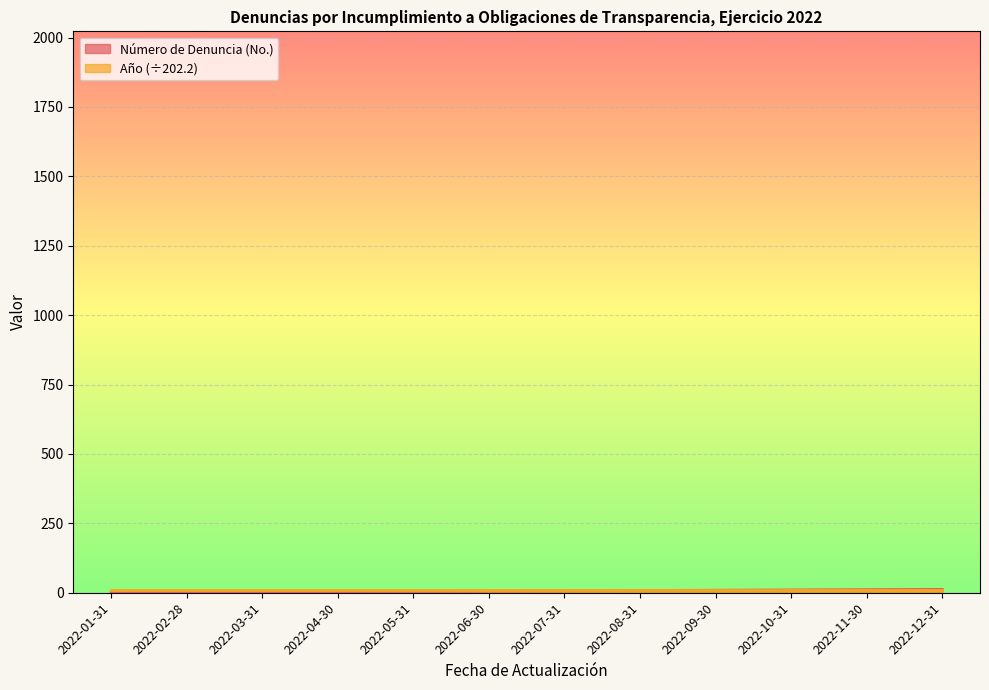

Reading left to right, transcribe all the data shown in this chart.

2022-01-31=1	2022-02-28=2	2022-03-31=3	2022-04-30=4	2022-05-31=5	2022-06-30=6	2022-07-31=7	2022-08-31=8	2022-09-30=9	2022-10-31=10	2022-11-30=11	2022-12-31=12